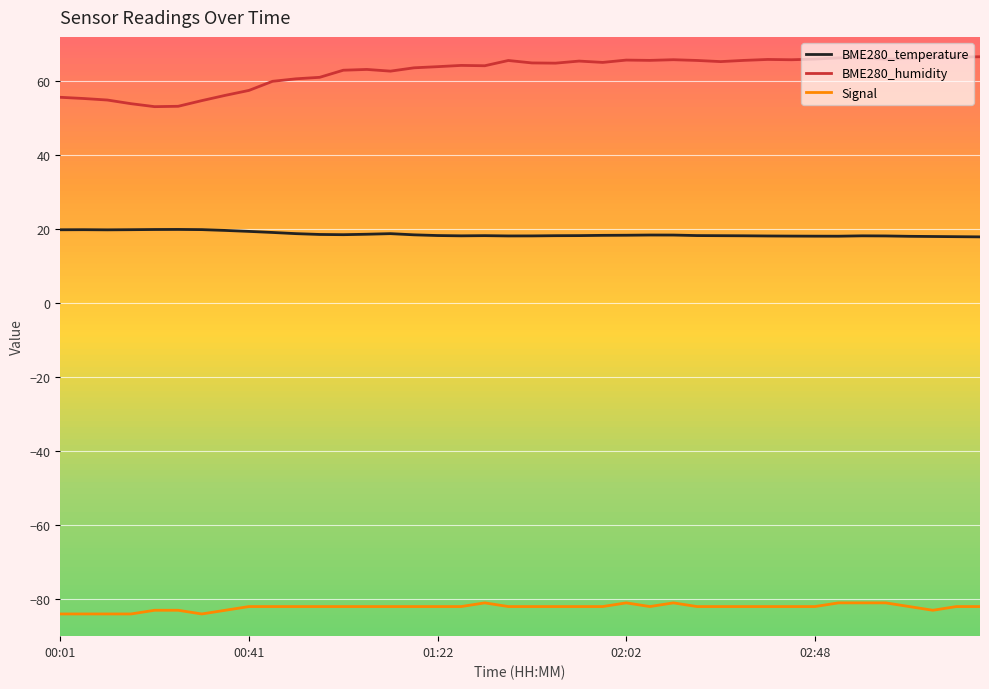

True or false: Signal and BME280_temperature intersect in this chart.

False